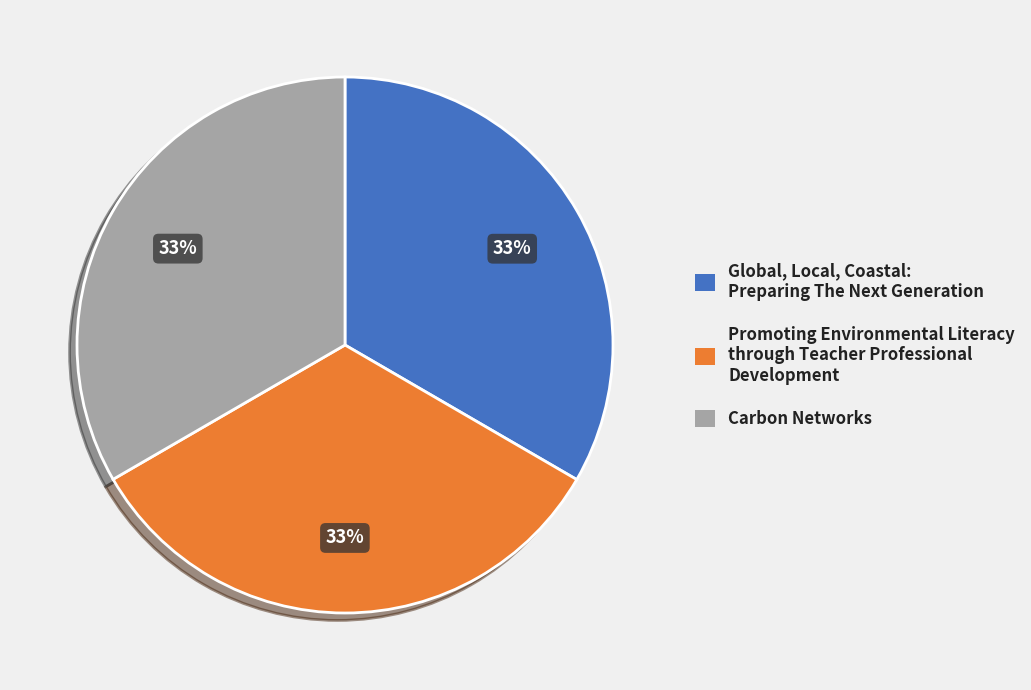

Is the sum of Carbon Networks and Global, Local, Coastal: Preparing The Next Generation greater than half?

Yes